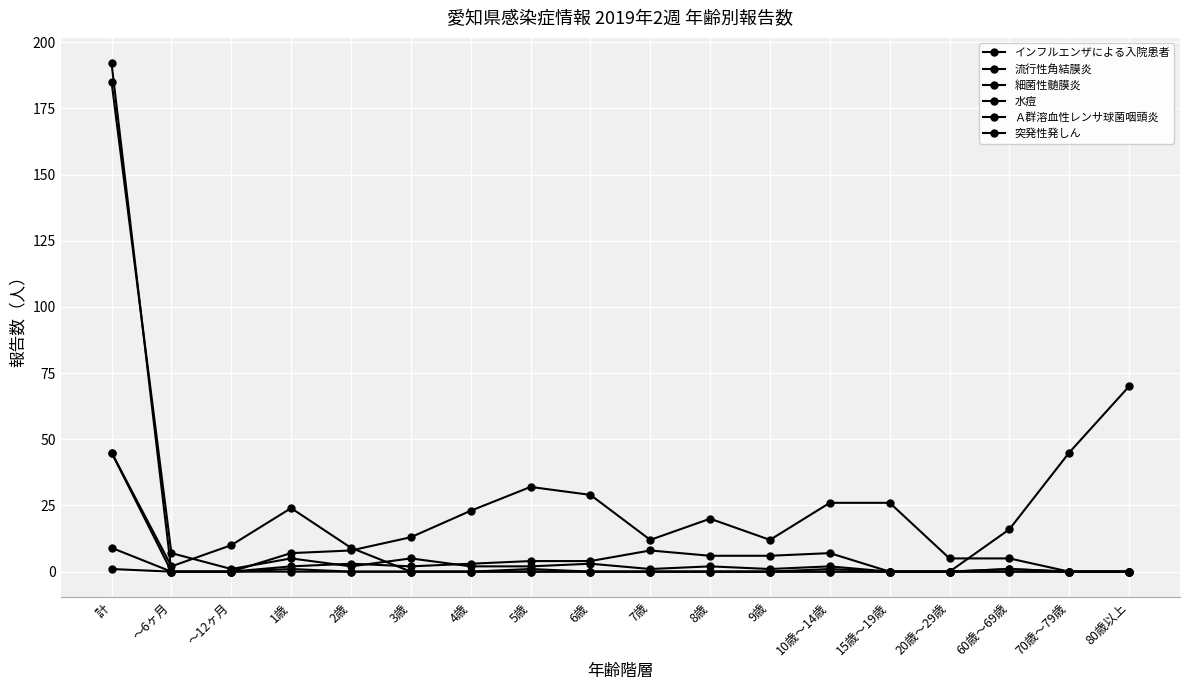

Is it true that 水痘 equals -18 at 70歳～79歳?

False